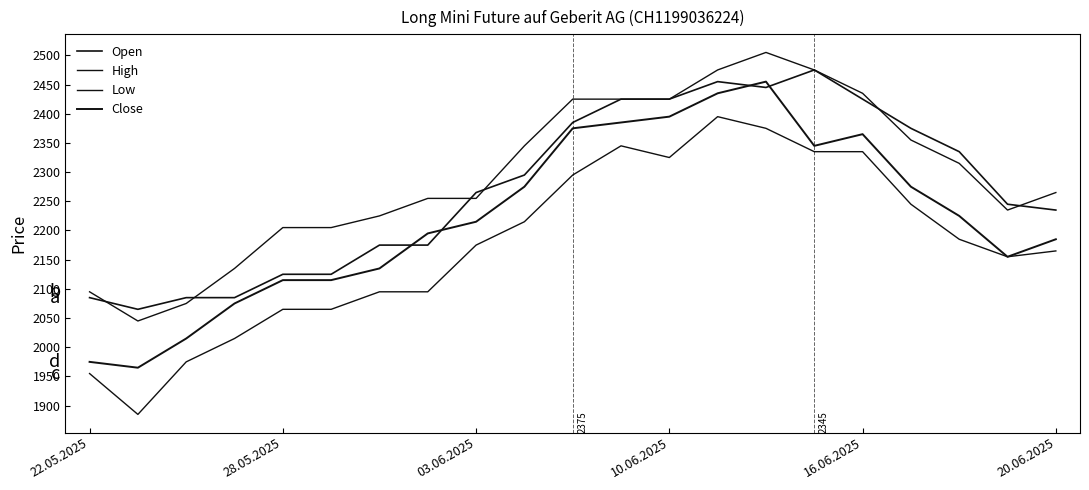

Which series has the largest range (max minus min)?

Low